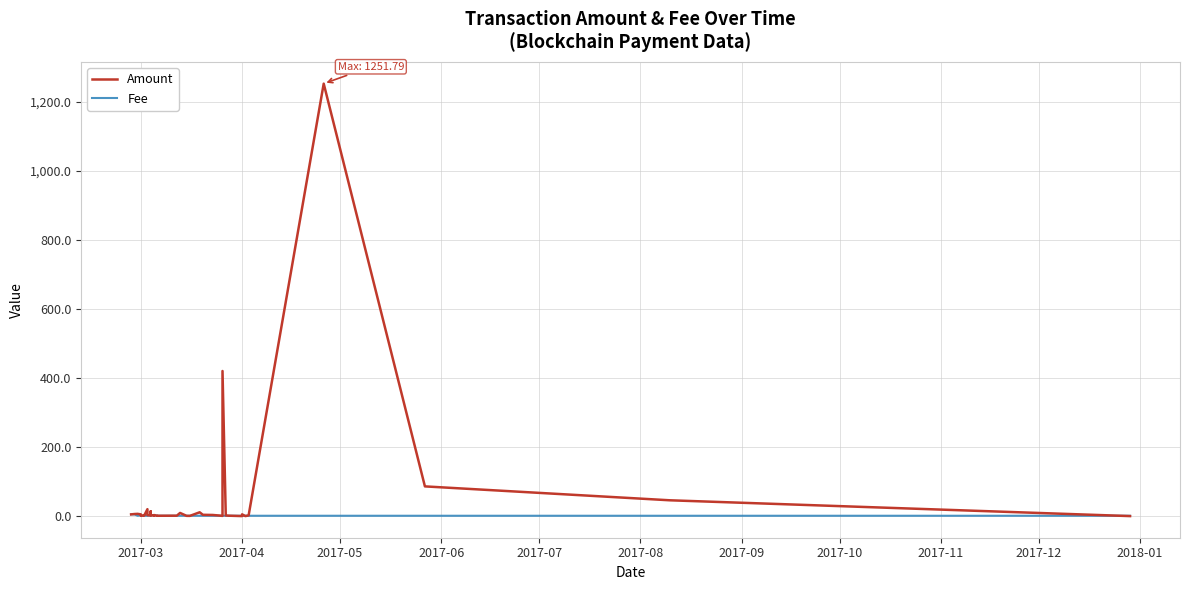

What is the difference between the maximum and minimum values in the Fee series?

4.0